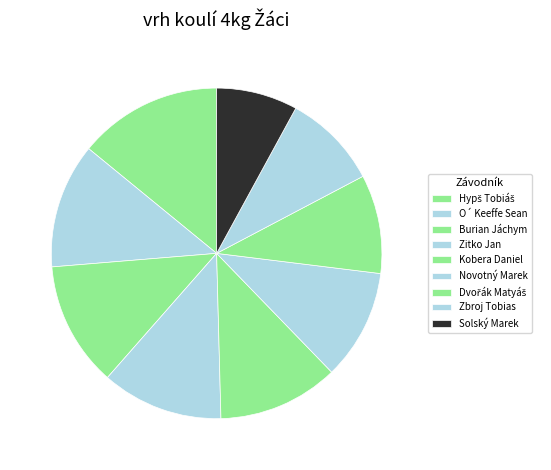

What is the change in value from Burian Jáchym to Dvořák Matyáš?

-1.9